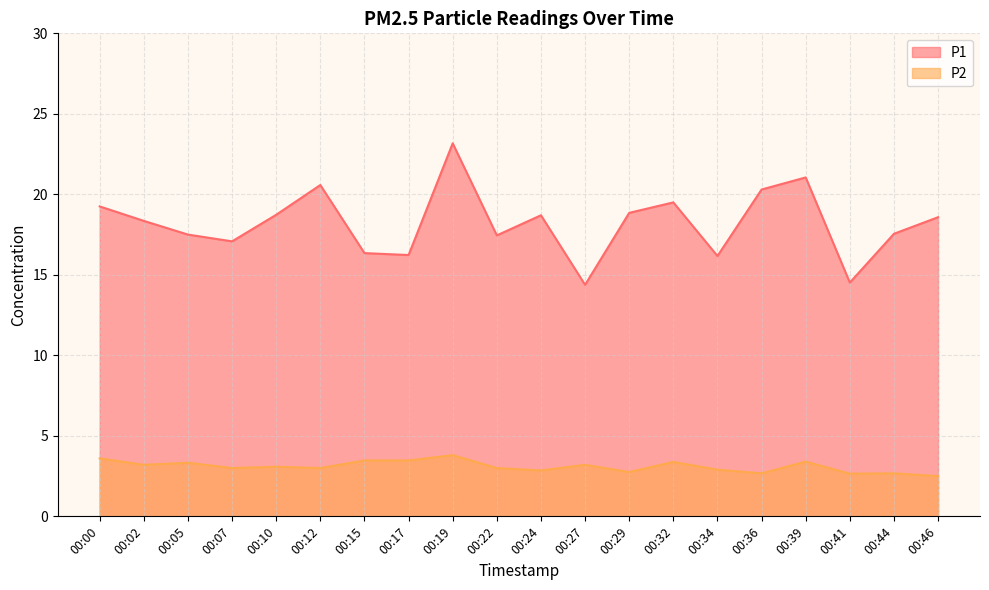

Reading left to right, transcribe all the data shown in this chart.

P1: 00:00=19.2	00:02=18.4	00:05=17.5	00:07=17.1	00:10=18.7	00:12=20.6	00:15=16.4	00:17=16.2	00:19=23.2	00:22=17.4	00:24=18.7	00:27=14.4	00:29=18.9	00:32=19.5	00:34=16.2	00:36=20.3	00:39=21.1	00:41=14.5	00:44=17.6	00:46=18.6
P2: 00:00=3.6	00:02=3.2	00:05=3.3	00:07=3.0	00:10=3.1	00:12=3.0	00:15=3.5	00:17=3.5	00:19=3.8	00:22=3.0	00:24=2.9	00:27=3.2	00:29=2.8	00:32=3.4	00:34=2.9	00:36=2.7	00:39=3.4	00:41=2.6	00:44=2.7	00:46=2.5